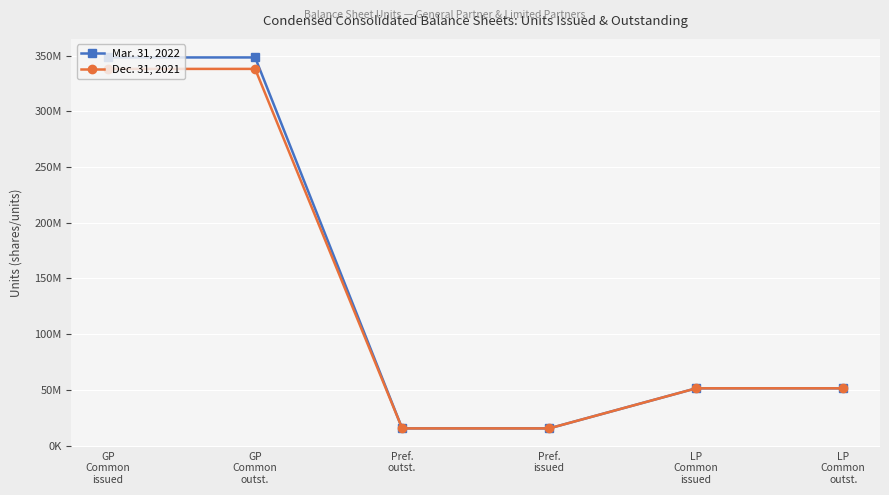

Count the Dec. 31, 2021 values in the range 15400000 to 337997791.

6